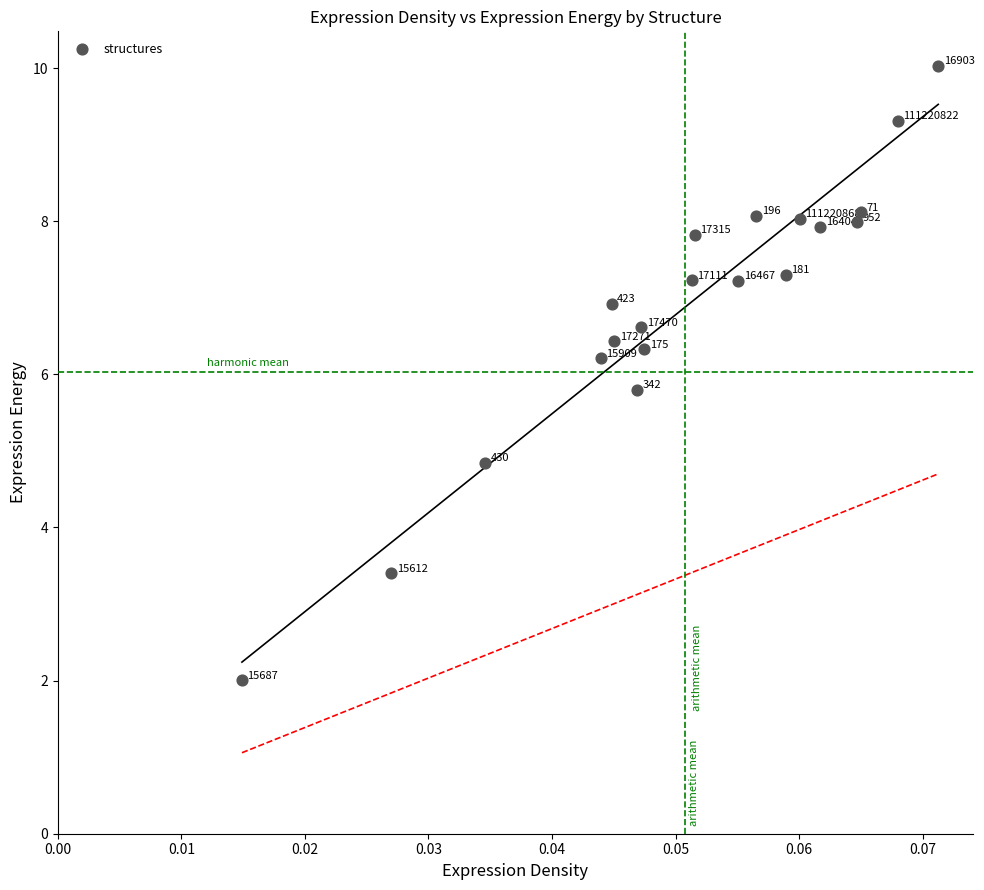

What is the range of Y values (max minus min)?

8.0